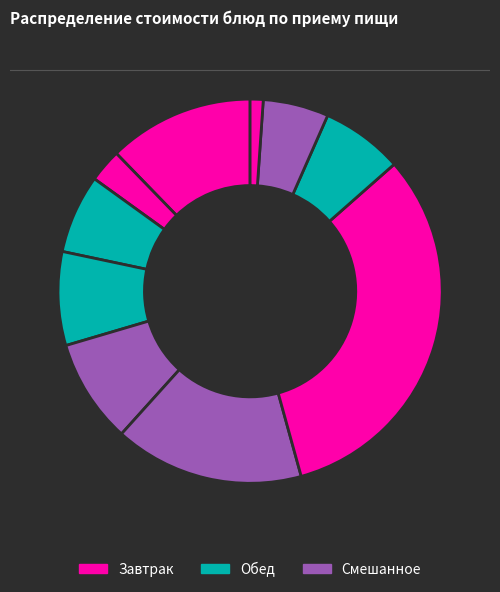

Count the number of slices in the pie.

10